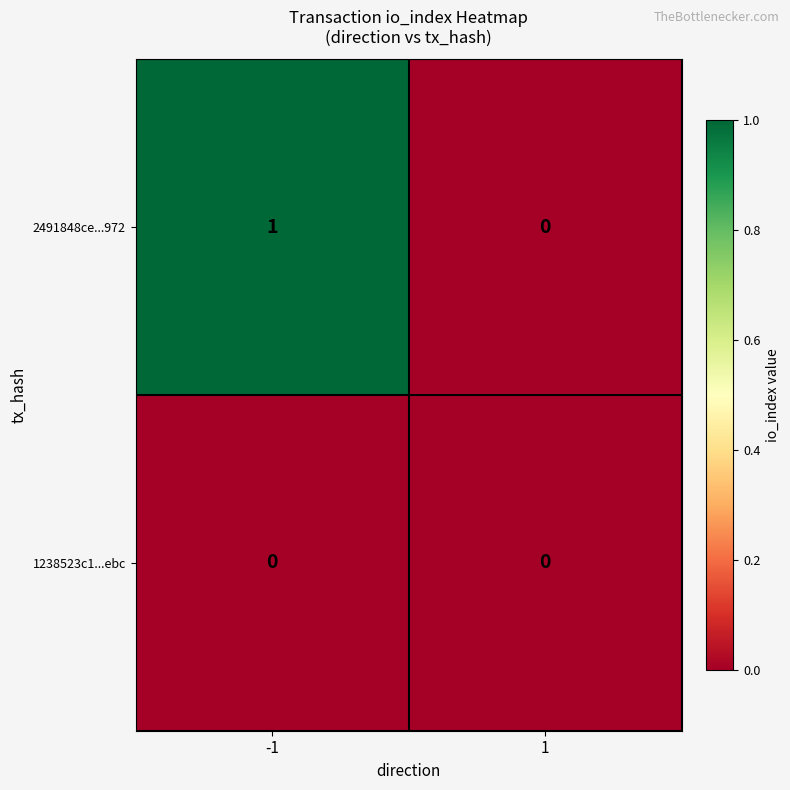

Which series changed the most between -1 and 1?

2491848ce...972